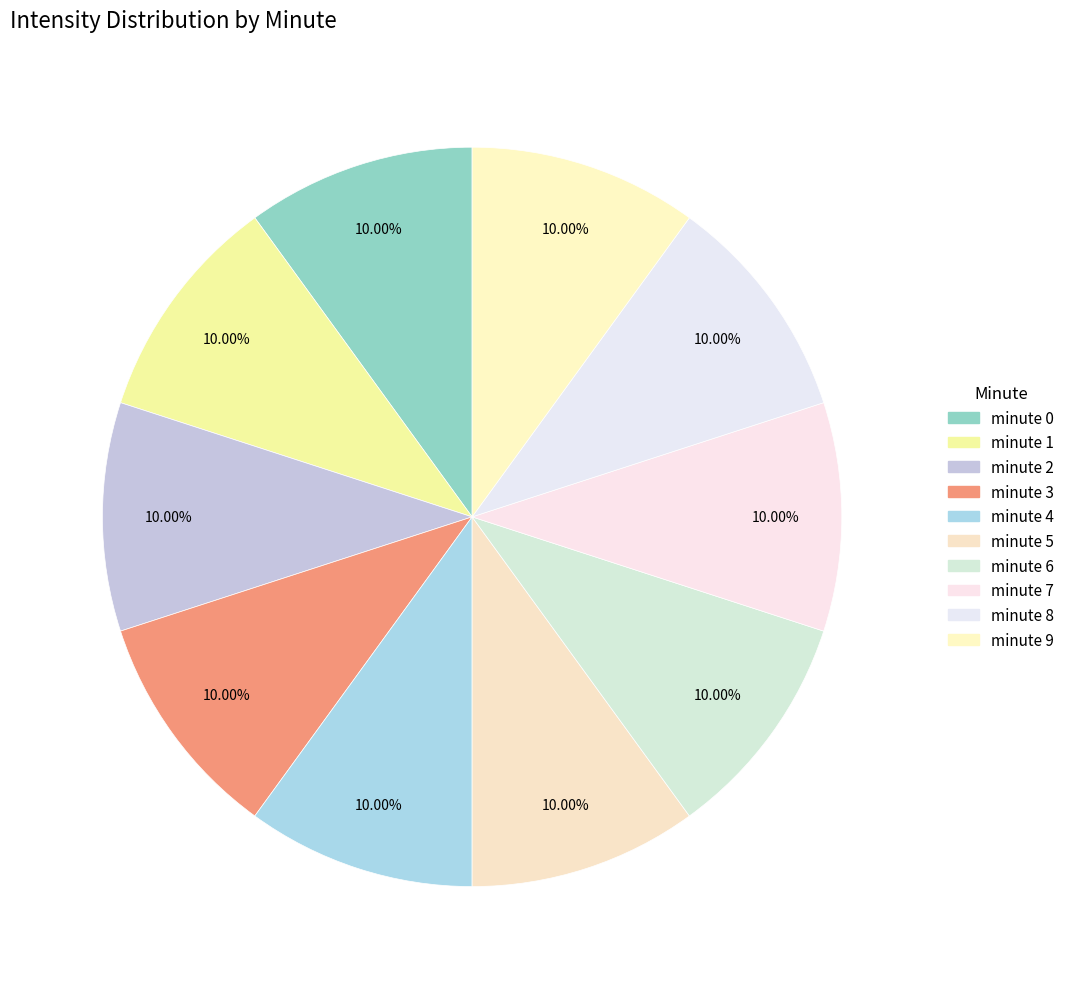

Which slice is the smallest?

minute 3